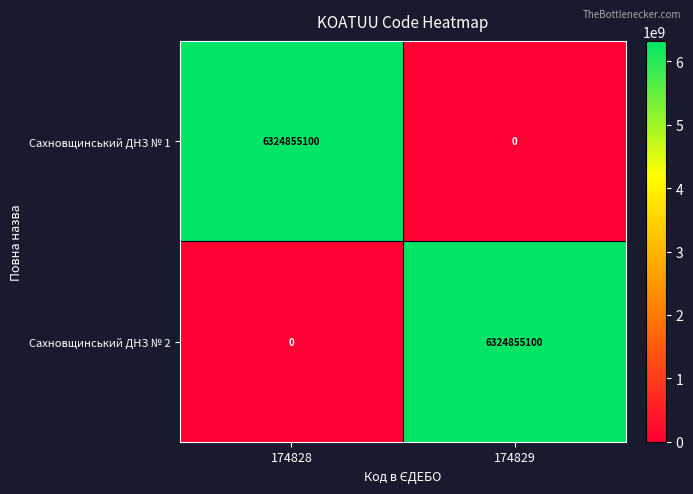

Count the number of data series in this chart.

2